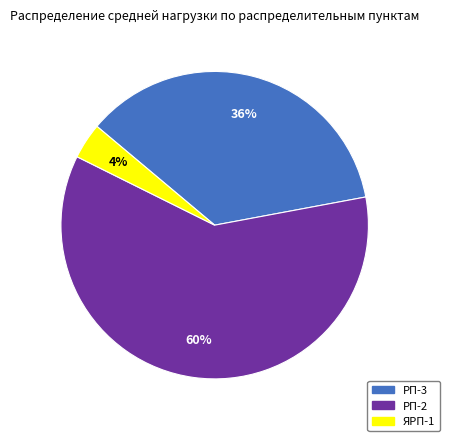

Which has a higher value, РП-2 or РП-3?

РП-2